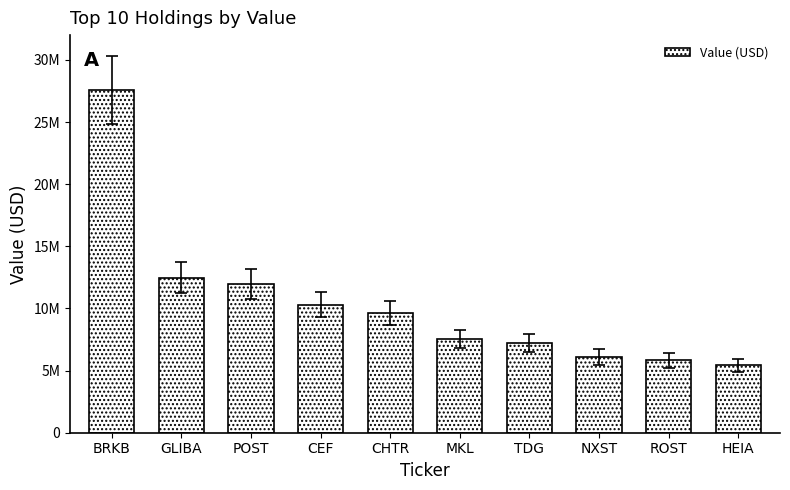

What is the greatest value displayed?

27582000